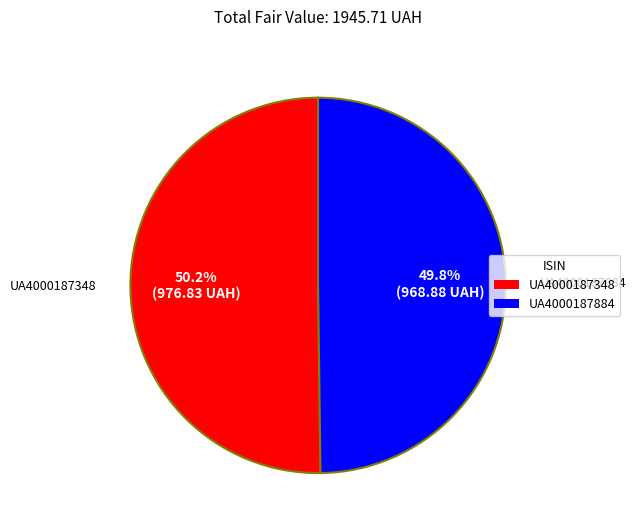

Do UA4000187348 and UA4000187884 together represent more than half of the pie?

Yes